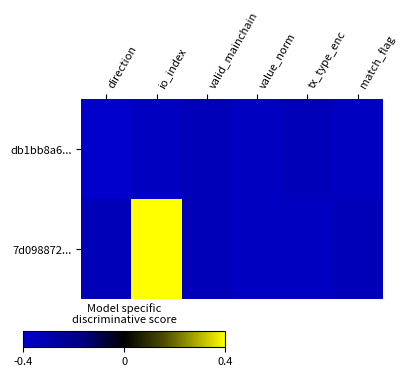

List the series in order of their peak value, highest first.

7d098872..., db1bb8a6...